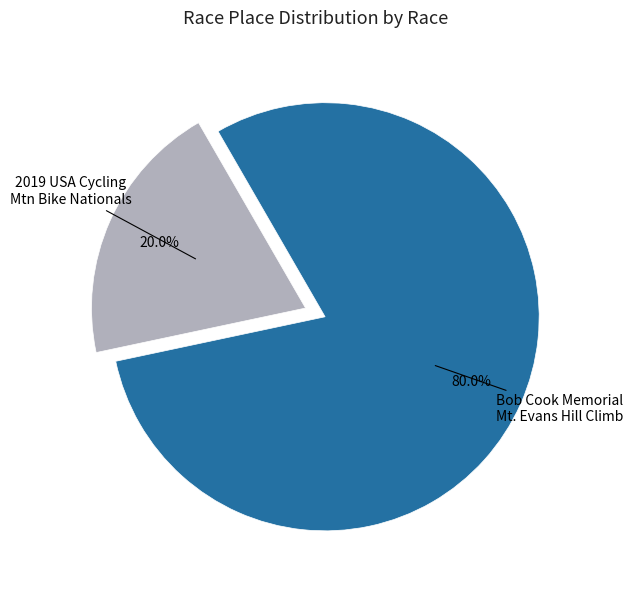

Is there a majority slice in this chart?

Yes